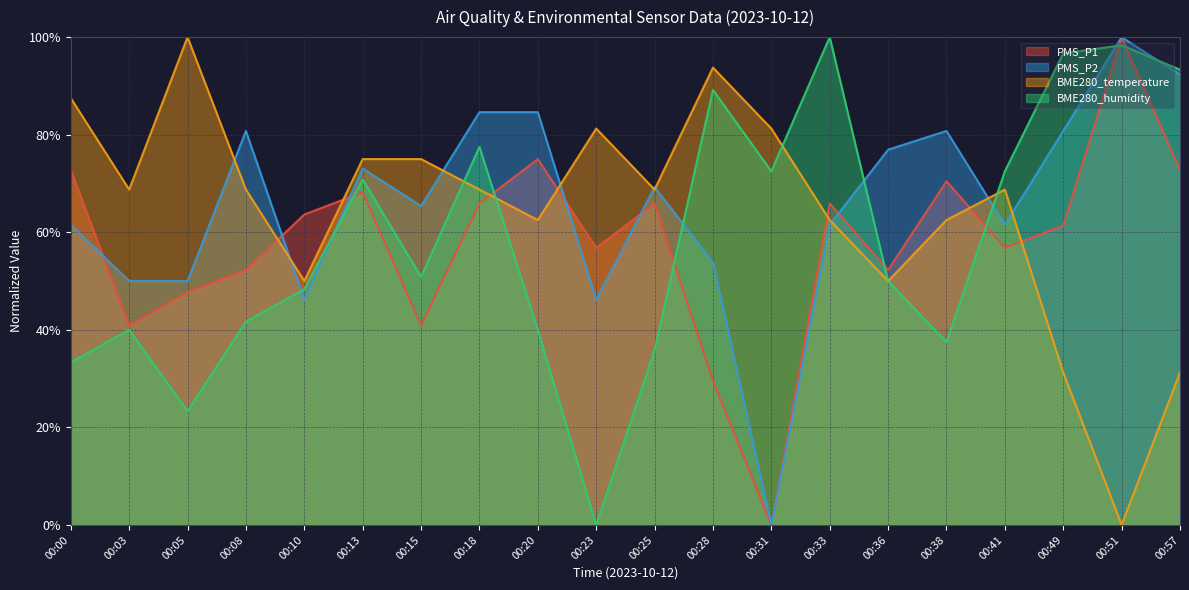

Reading left to right, list all the values displayed in this chart.

PMS_P1: 00:00=72.7	00:03=40.9	00:05=47.7	00:08=52.3	00:10=63.6	00:13=68.2	00:15=40.9	00:18=65.9	00:20=75.0	00:23=56.8	00:25=65.9	00:28=29.5	00:31=0.0	00:33=65.9	00:36=52.3	00:38=70.5	00:41=56.8	00:49=61.4	00:51=100.0	00:57=72.7
PMS_P2: 00:00=61.5	00:03=50.0	00:05=50.0	00:08=80.8	00:10=46.2	00:13=73.1	00:15=65.4	00:18=84.6	00:20=84.6	00:23=46.2	00:25=69.2	00:28=53.8	00:31=0.0	00:33=61.5	00:36=76.9	00:38=80.8	00:41=61.5	00:49=80.8	00:51=100.0	00:57=92.3
BME280_temperature: 00:00=87.5	00:03=68.8	00:05=100.0	00:08=68.8	00:10=50.0	00:13=75.0	00:15=75.0	00:18=68.8	00:20=62.5	00:23=81.3	00:25=68.8	00:28=93.8	00:31=81.3	00:33=62.5	00:36=50.0	00:38=62.5	00:41=68.8	00:49=31.3	00:51=0.0	00:57=31.3
BME280_humidity: 00:00=33.3	00:03=40.0	00:05=23.3	00:08=41.7	00:10=48.3	00:13=70.8	00:15=50.8	00:18=77.5	00:20=40.0	00:23=0.0	00:25=35.8	00:28=89.2	00:31=72.5	00:33=100.0	00:36=50.0	00:38=37.5	00:41=72.5	00:49=96.7	00:51=98.3	00:57=93.3